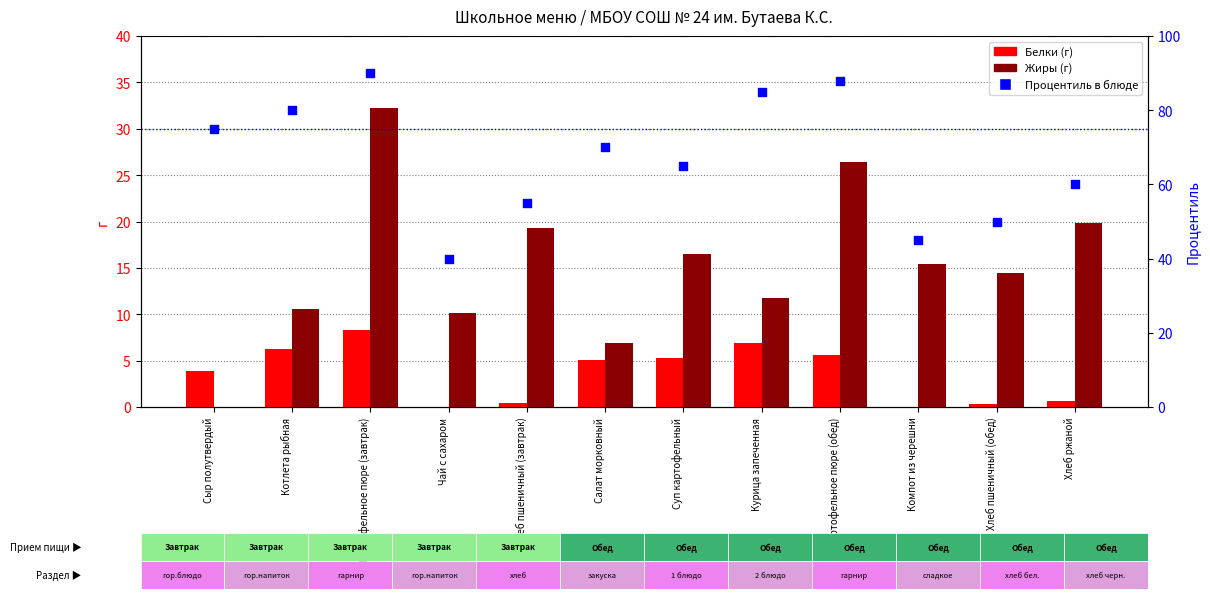

Is the value of Белки at Чай с сахаром greater than the value of Жиры at Чай с сахаром?

No